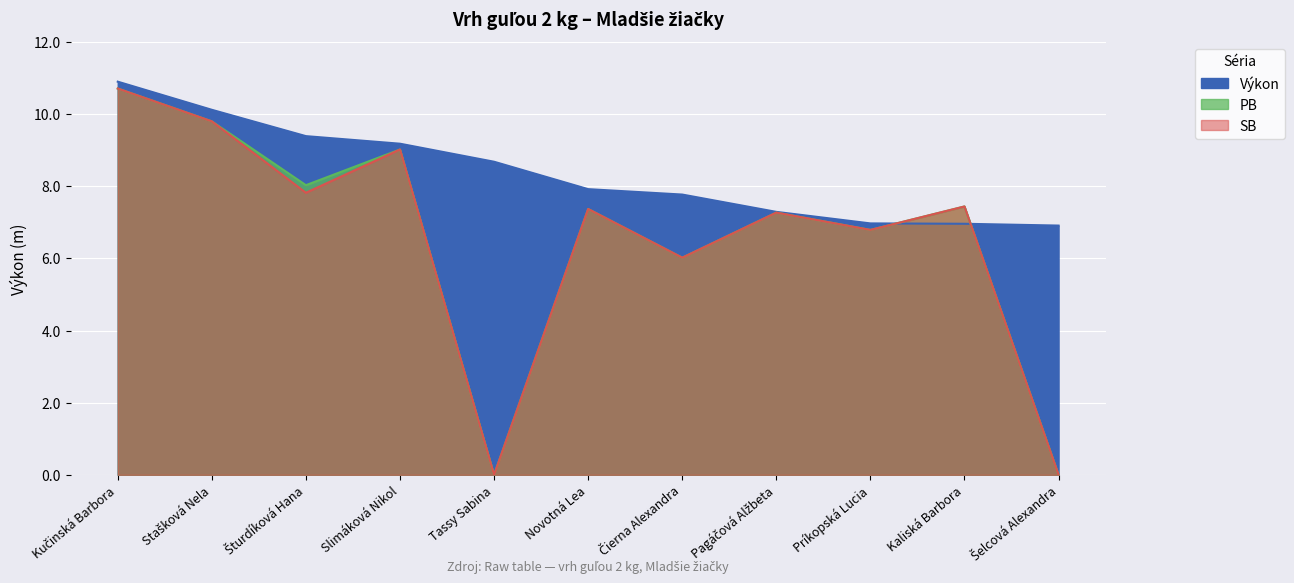

Reading left to right, what are all the values shown in this chart?

Výkon: Kučinská Barbora=10.9	Stašková Nela=10.1	Šturdíková Hana=9.4	Slimáková Nikol=9.2	Tassy Sabina=8.7	Novotná Lea=7.9	Čierna Alexandra=7.8	Pagáčová Alžbeta=7.3	Príkopská Lucia=7.0	Kaliská Barbora=7.0	Šelcová Alexandra=6.9
PB: Kučinská Barbora=10.7	Stašková Nela=9.8	Šturdíková Hana=8.0	Slimáková Nikol=9.0	Tassy Sabina=0.0	Novotná Lea=7.4	Čierna Alexandra=6.0	Pagáčová Alžbeta=7.3	Príkopská Lucia=6.8	Kaliská Barbora=7.4	Šelcová Alexandra=0.0
SB: Kučinská Barbora=10.7	Stašková Nela=9.8	Šturdíková Hana=7.8	Slimáková Nikol=9.0	Tassy Sabina=0.0	Novotná Lea=7.4	Čierna Alexandra=6.0	Pagáčová Alžbeta=7.3	Príkopská Lucia=6.8	Kaliská Barbora=7.4	Šelcová Alexandra=0.0